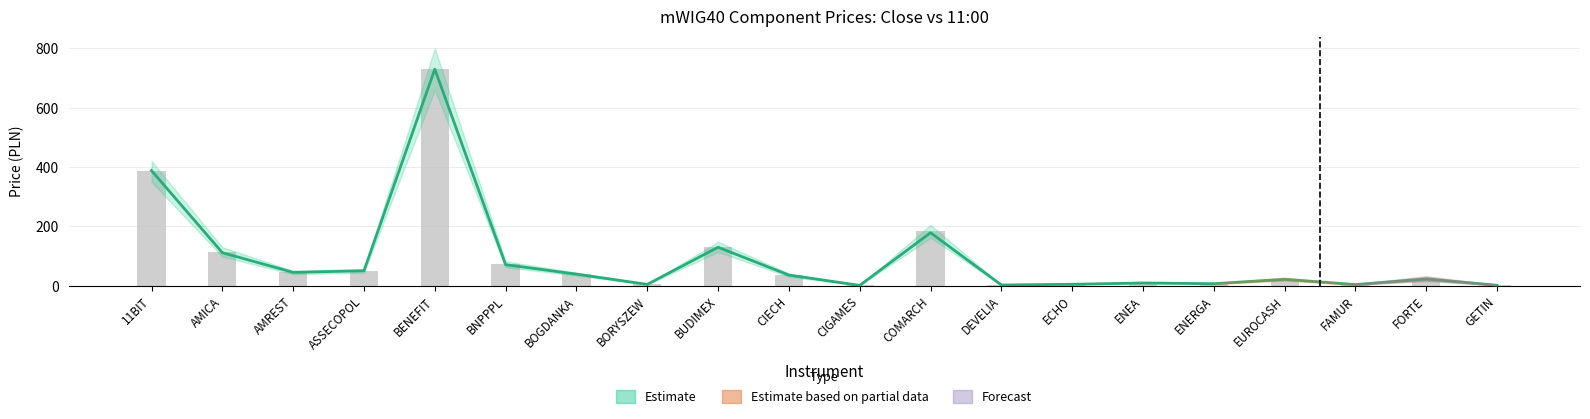

How many data points in Cena o 11:00 are above 35?

10